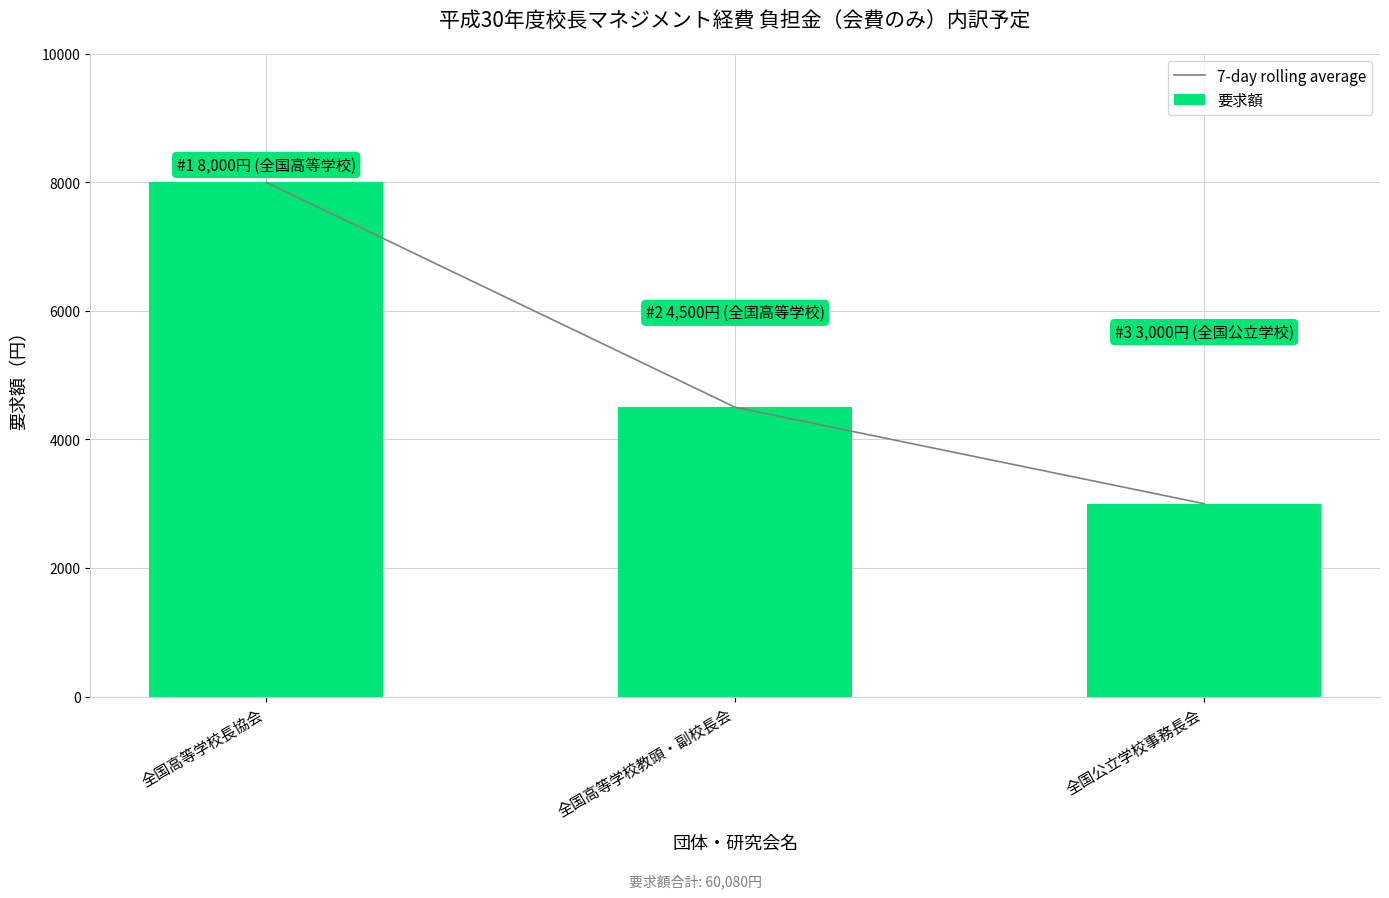

At which label does 要求額 reach its peak?

全国高等学校長協会